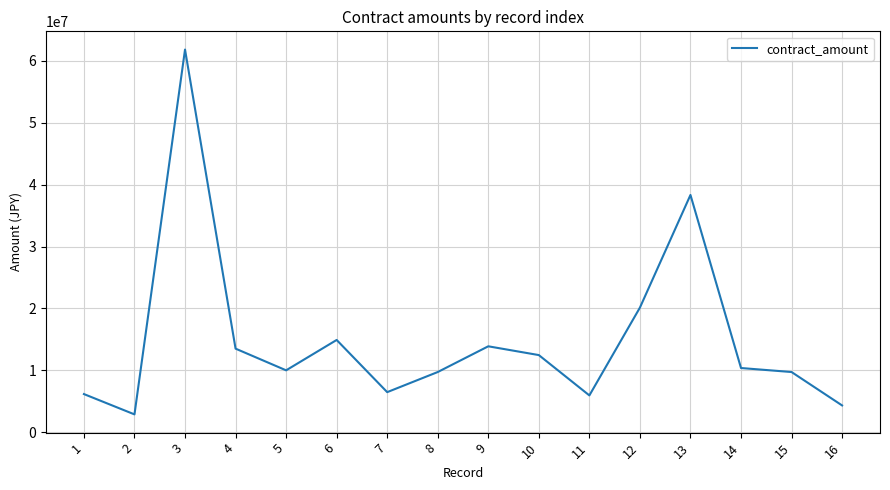

Is it true that the value at 14 is 2811751?

False